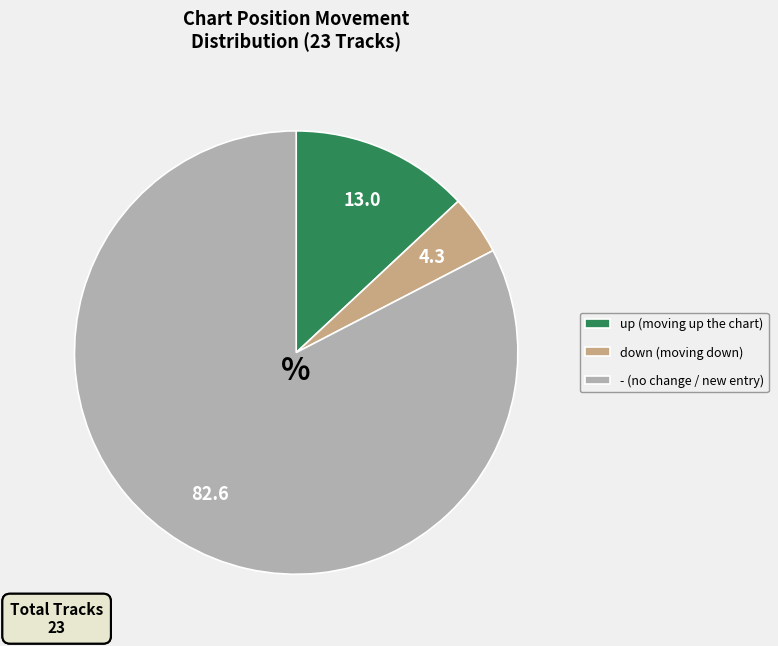

Between down (moving down) and - (no change / new entry), which is larger?

- (no change / new entry)